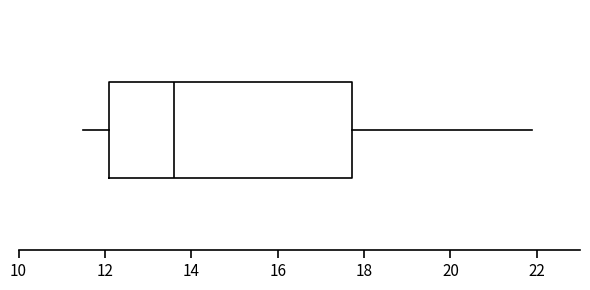

Where is the right edge of the box on the x-axis? The values are not printed on the chart, so give them approximately, as read against the axis.

17.8